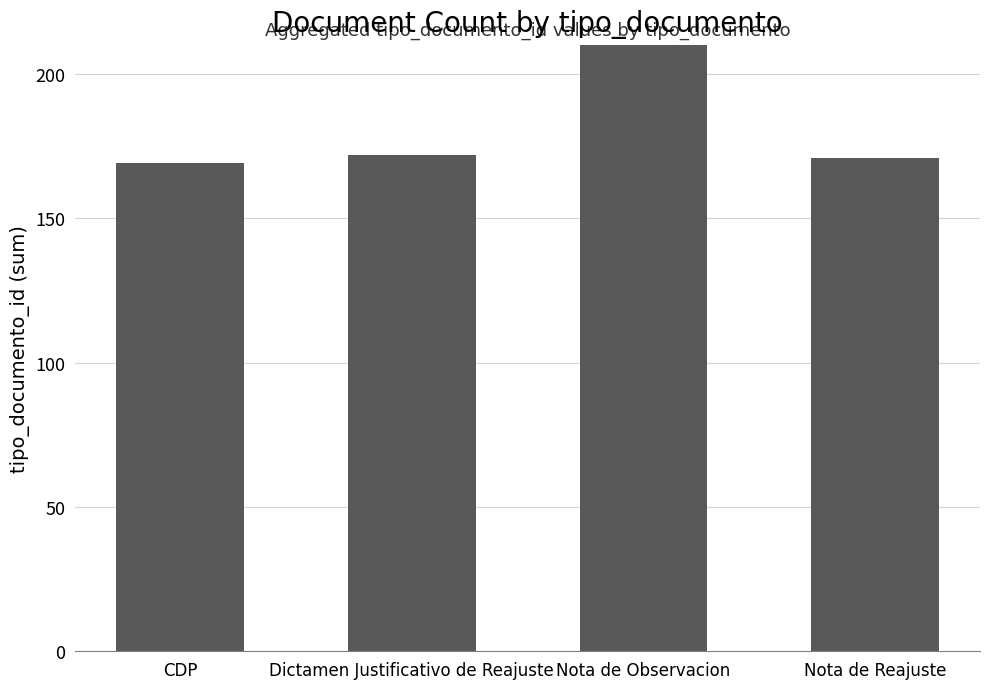

What value does the data have at Nota de Observacion, to the nearest 10?

370